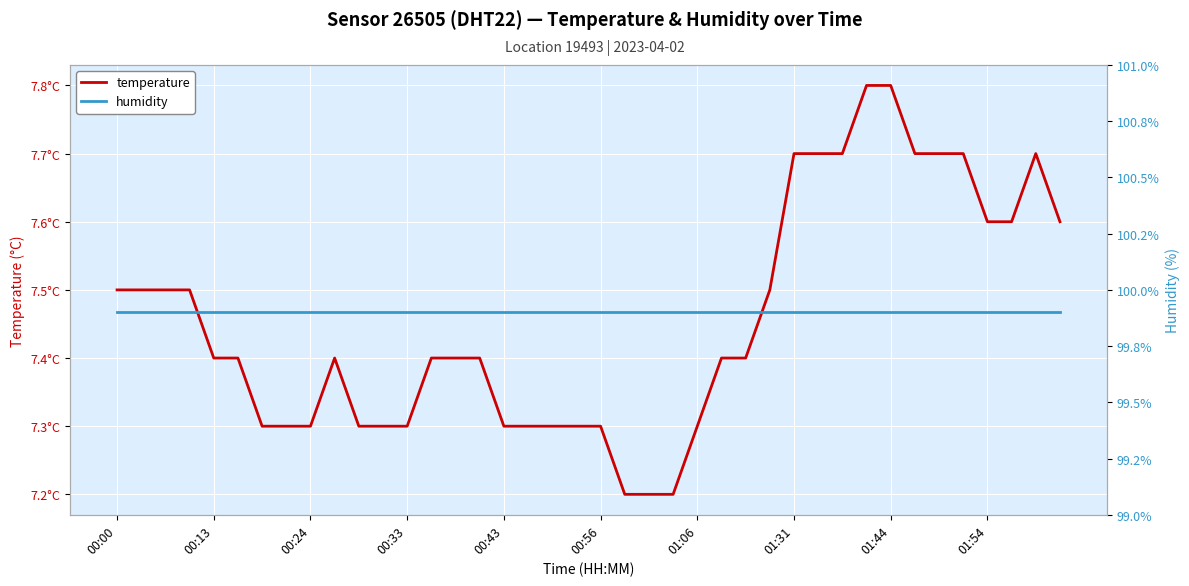

True or false: humidity and temperature cross at least once.

False